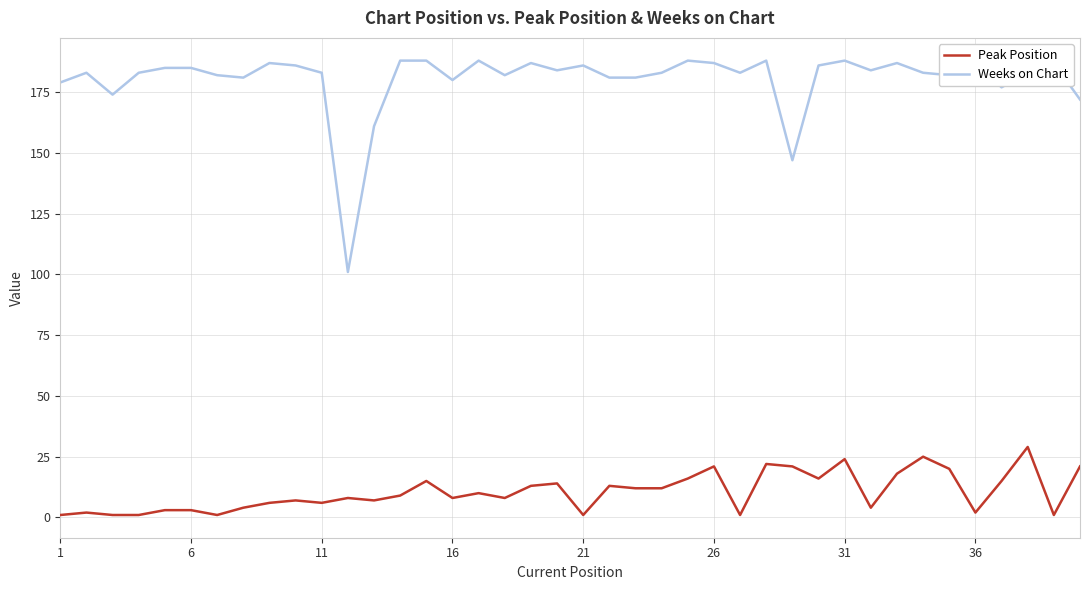

Which series has the widest spread of values?

Weeks on Chart